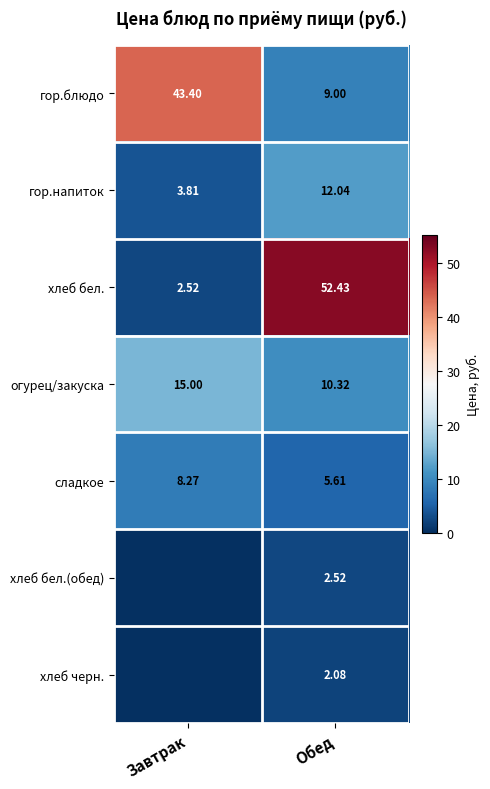

List the labels in order of гор.напиток value, smallest first.

Завтрак, Обед